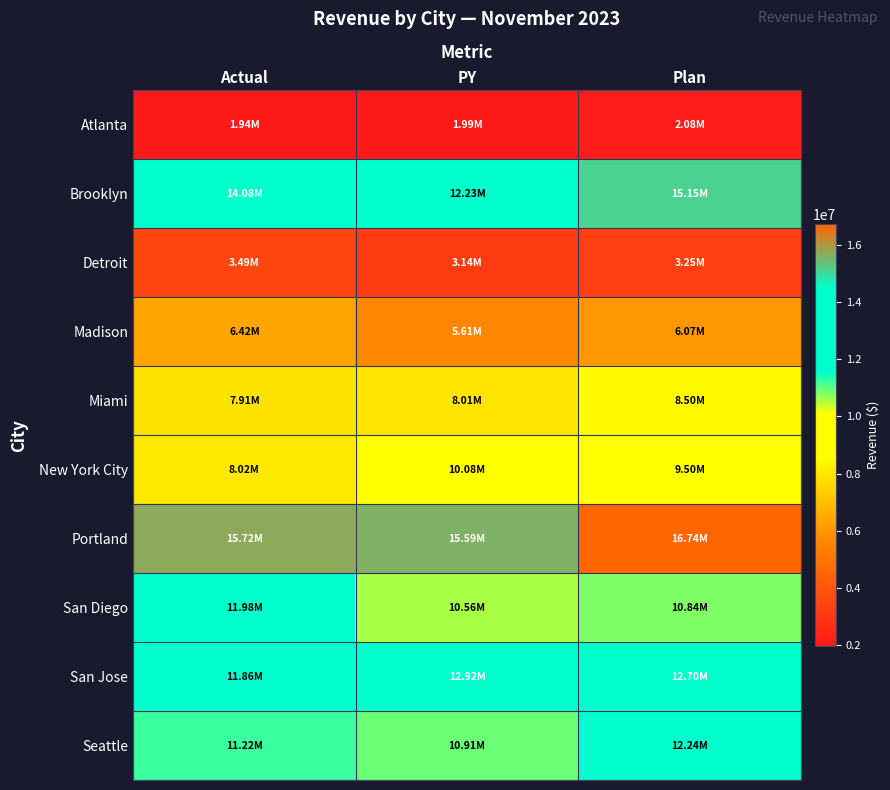

Reading left to right, what are all the values shown in this chart?

Atlanta: Actual=1944475	PY=1992526	Plan=2080682
Brooklyn: Actual=14083457	PY=12225874	Plan=15148551
Detroit: Actual=3492694	PY=3138304	Plan=3248233
Madison: Actual=6417090	PY=5605175	Plan=6069339
Miami: Actual=7909364	PY=8010622	Plan=8499672
New York City: Actual=8021250	PY=10083485	Plan=9502914
Portland: Actual=15719956	PY=15593333	Plan=16742788
San Diego: Actual=11975899	PY=10558042	Plan=10835588
San Jose: Actual=11861490	PY=12916176	Plan=12698777
Seattle: Actual=11221387	PY=10908608	Plan=12238600